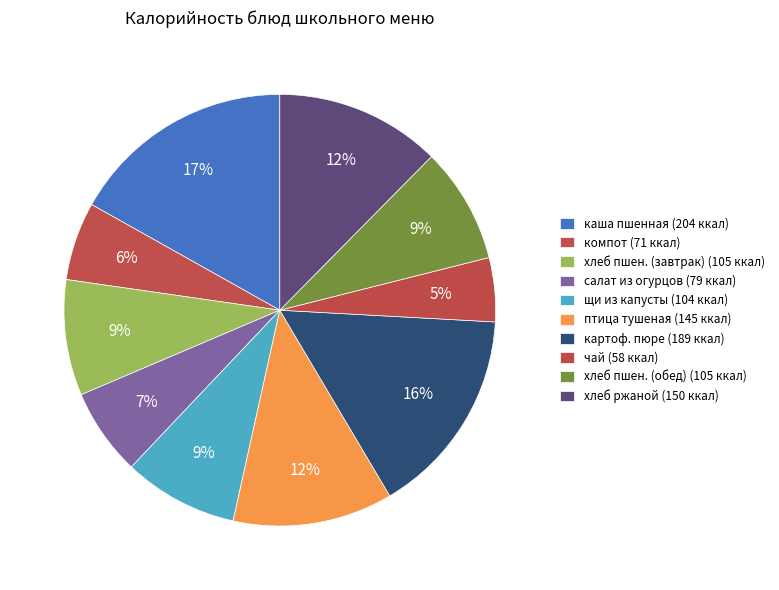

How many slices are in this pie chart?

10